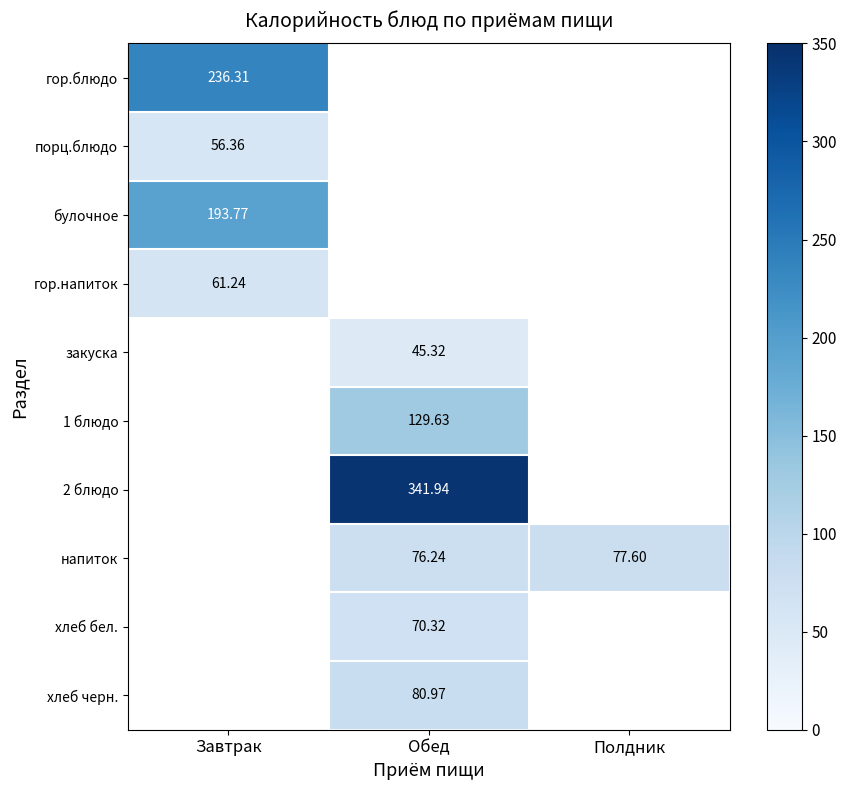

Which category has the highest value in the гор.блюдо series?

Завтрак